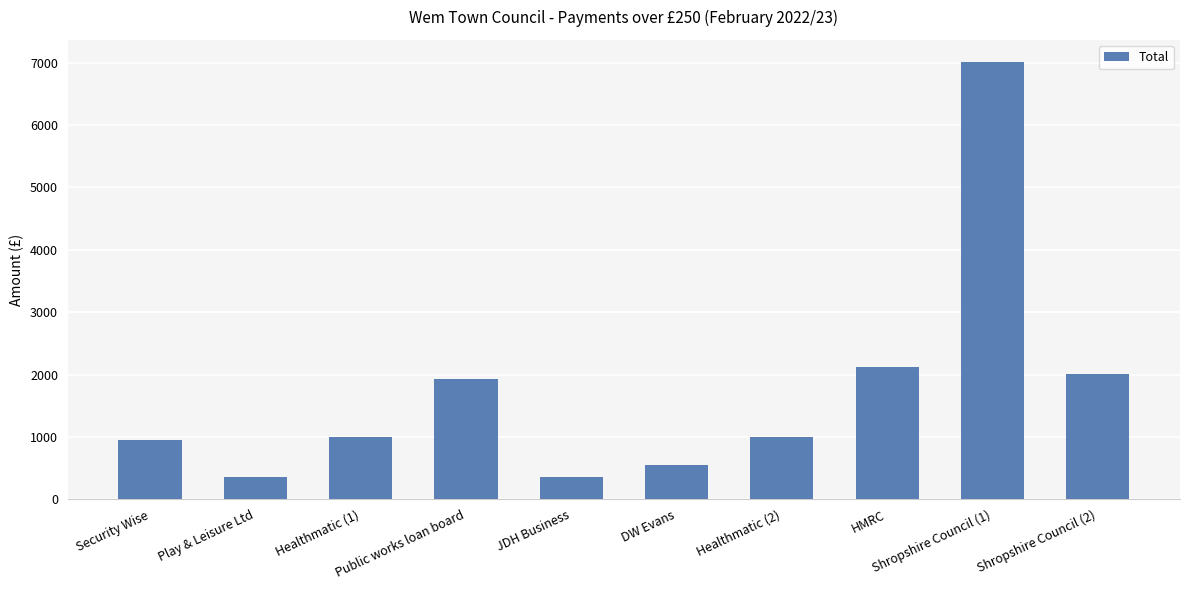

What is the greatest value displayed?

7016.5